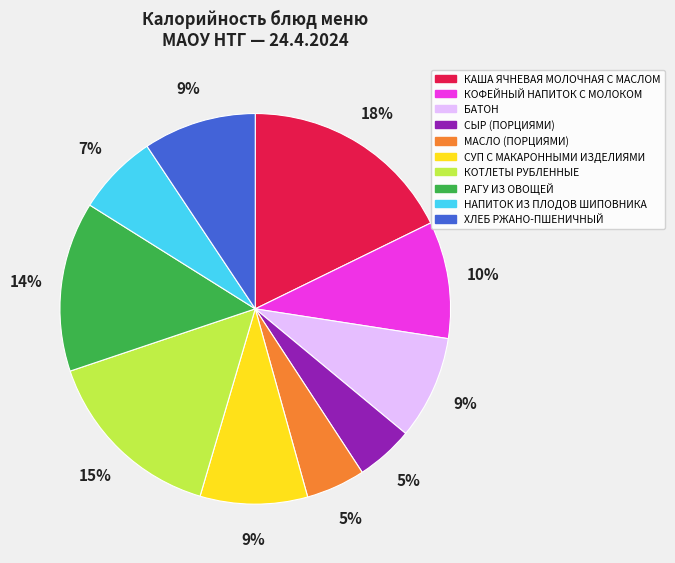

Which category has the biggest portion of the pie?

КАША ЯЧНЕВАЯ МОЛОЧНАЯ С МАСЛОМ